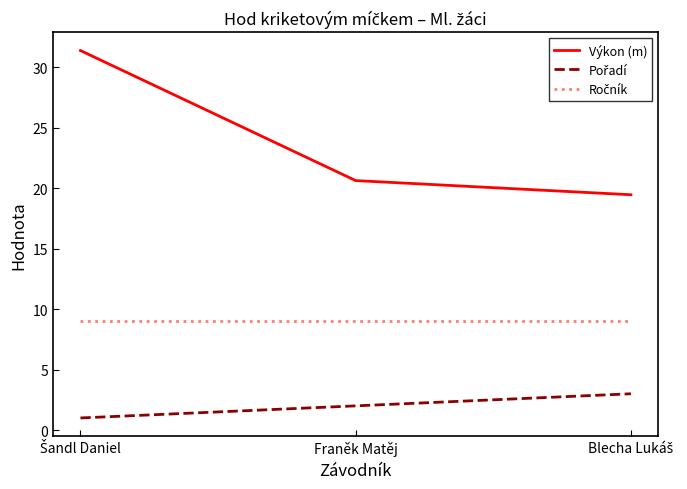

What value does the Výkon (m) series have at Franěk Matěj?

20.6